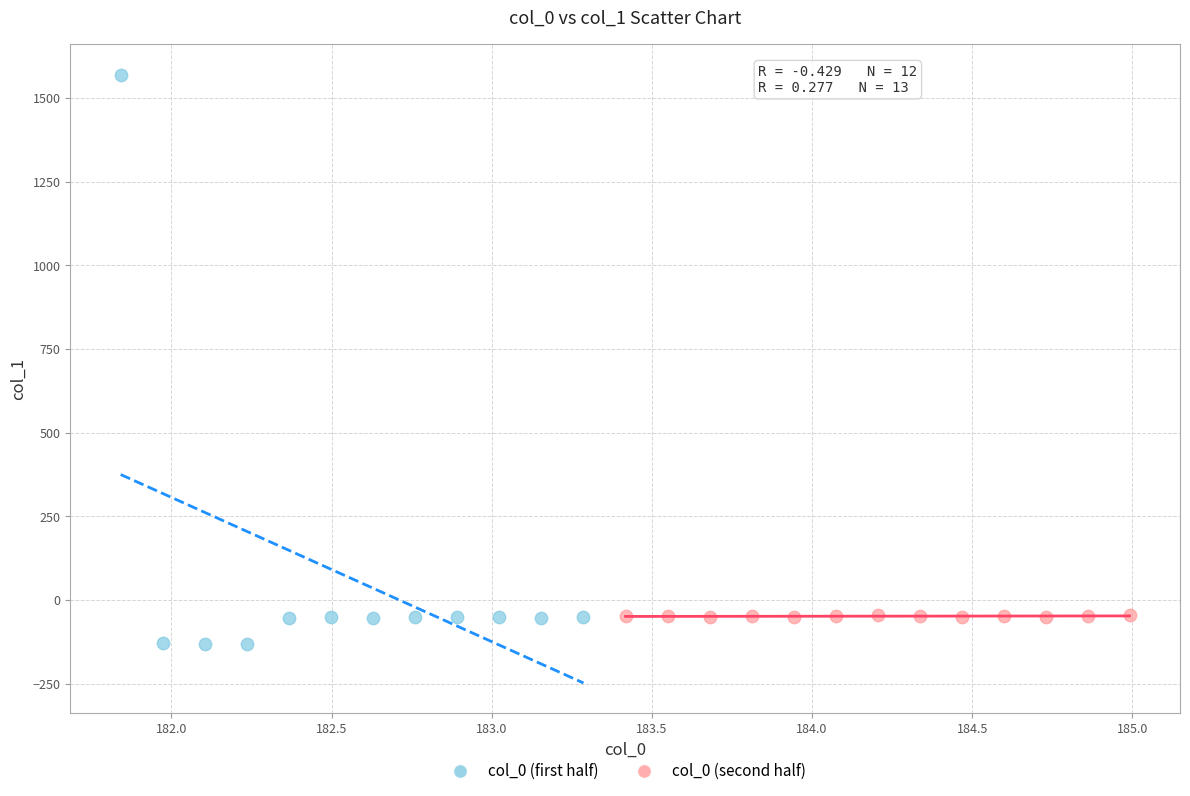

Which series reaches the maximum Y coordinate?

col_0 (first half)